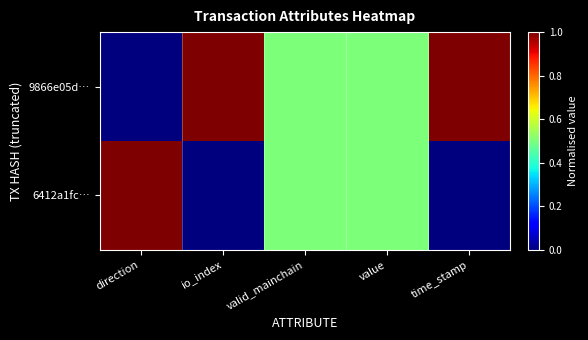

Between direction and value, which series saw the biggest shift?

9866e05d…